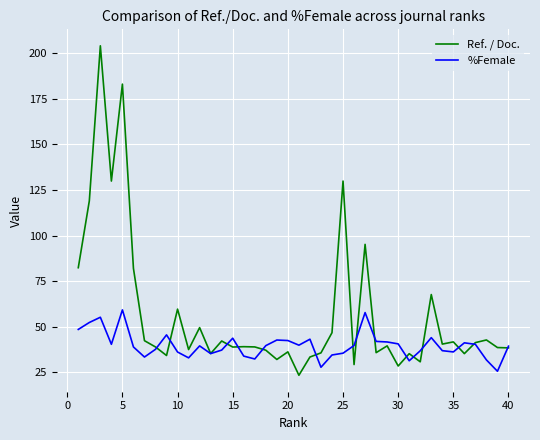

Rank the series by their maximum value, from highest to lowest.

Ref. / Doc., %Female